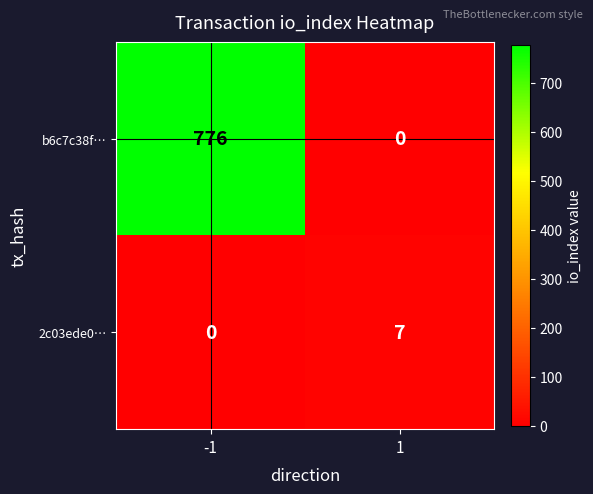

How many distinct data groups are displayed?

2